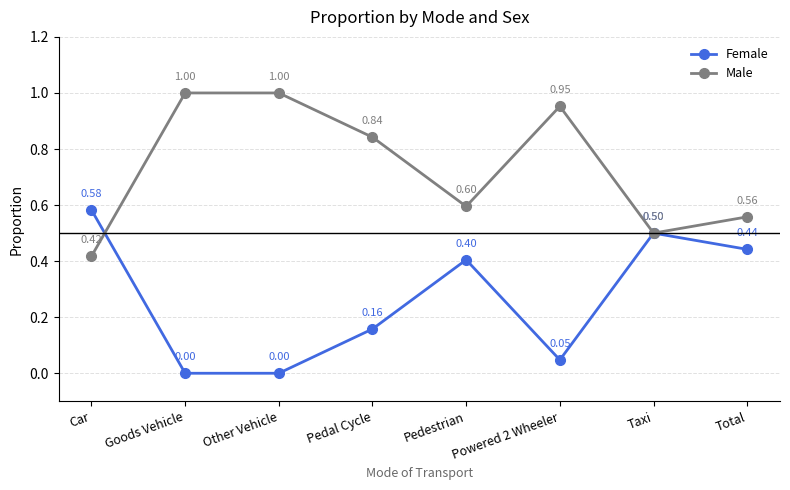

What is the total value across all series at Powered 2 Wheeler?

1.0